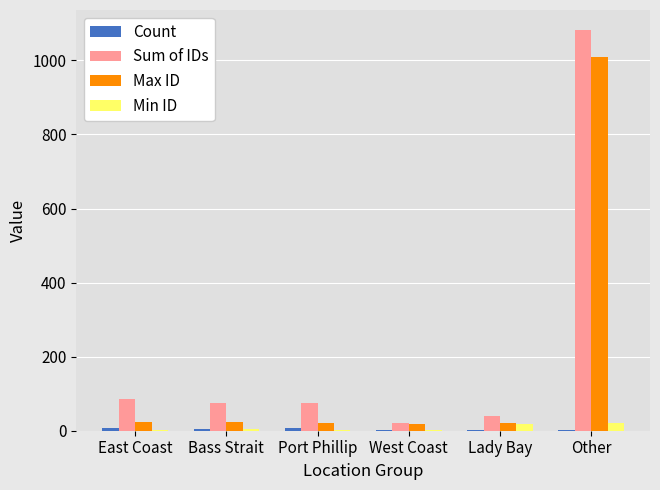

Which series has the largest total across all categories?

Sum of IDs